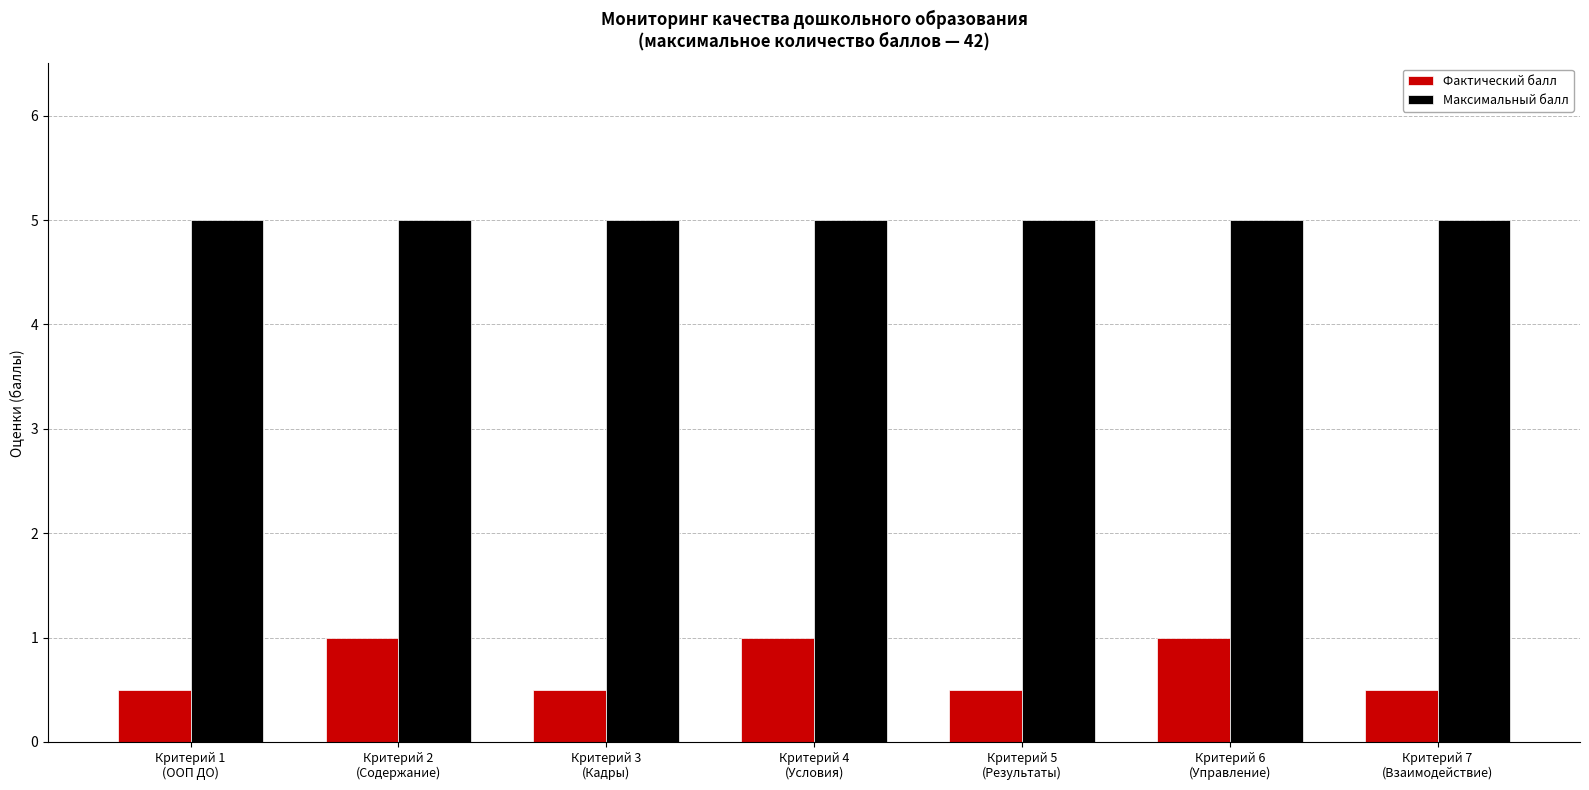

Is the value of Максимальный балл at Критерий 5
(Результаты) greater than the value of Фактический балл at Критерий 1
(ООП ДО)?

Yes